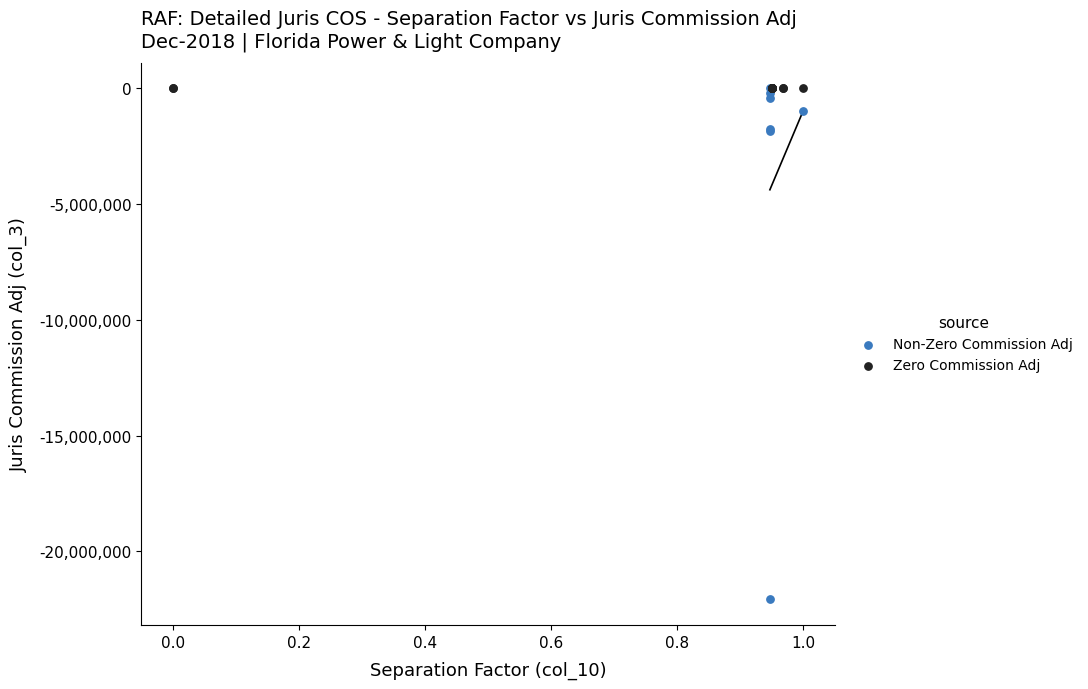

Which series reaches the minimum Y coordinate?

Non-Zero Commission Adj